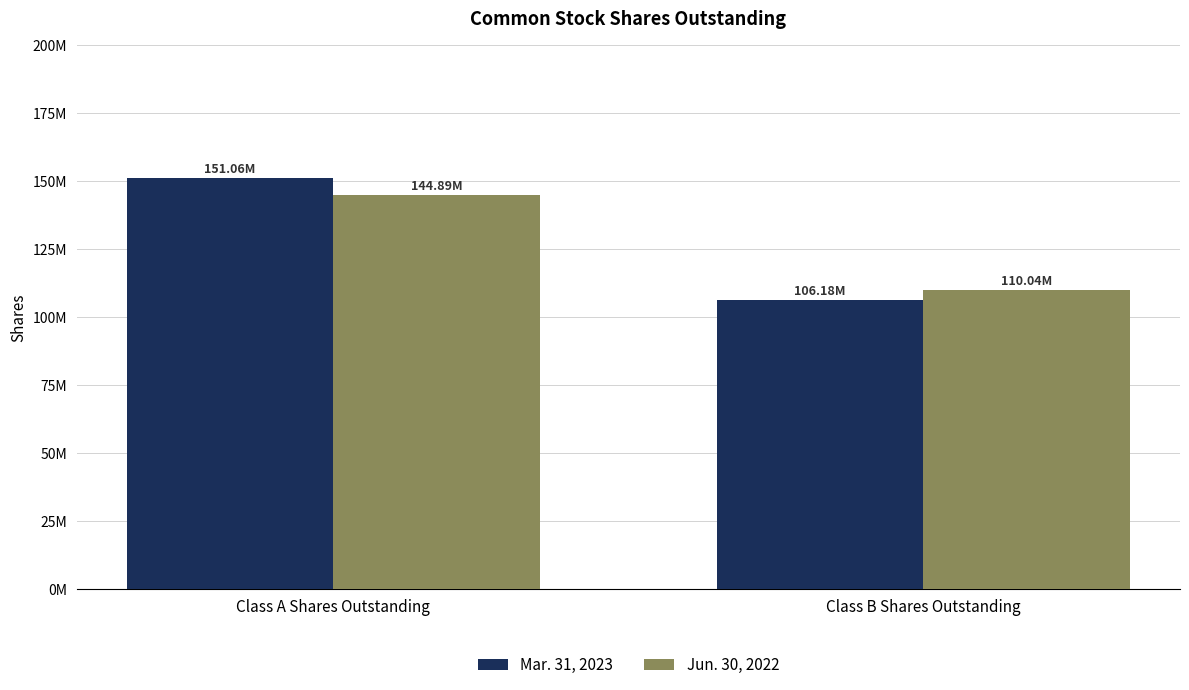

What position from the right is Class A Shares Outstanding?

2